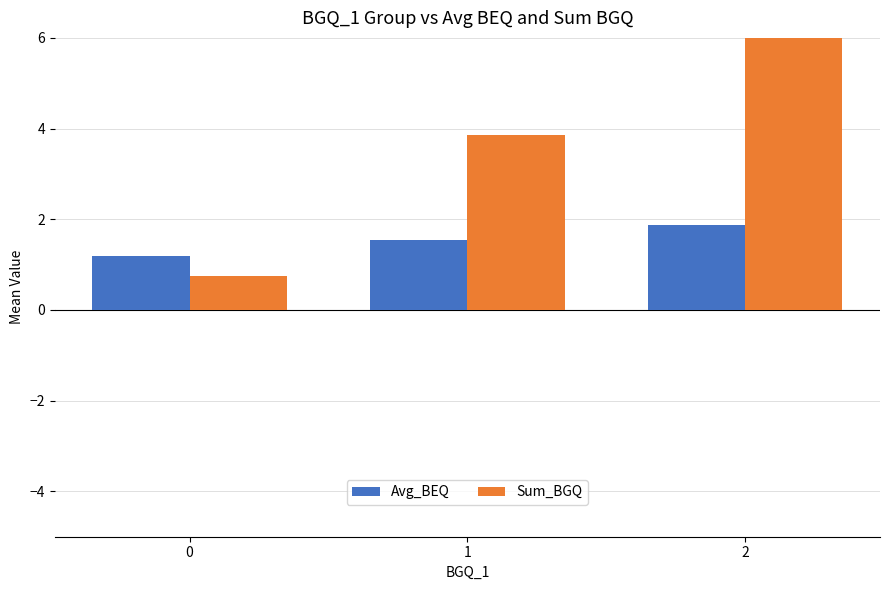

At how many categories does at least one series exceed 5?

1